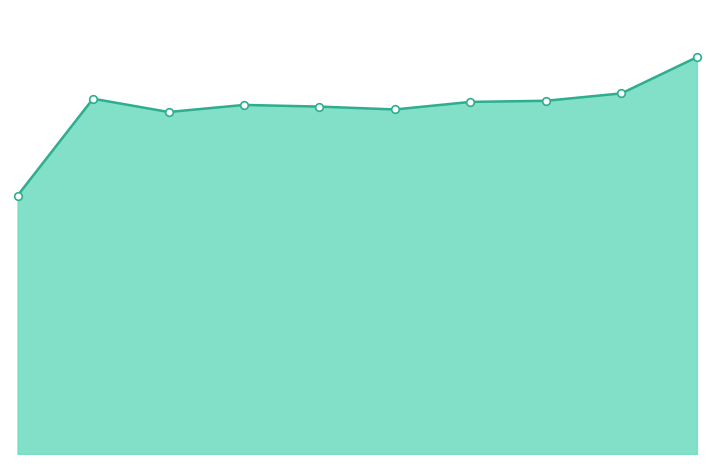

Does the chart have visible grid lines?

No